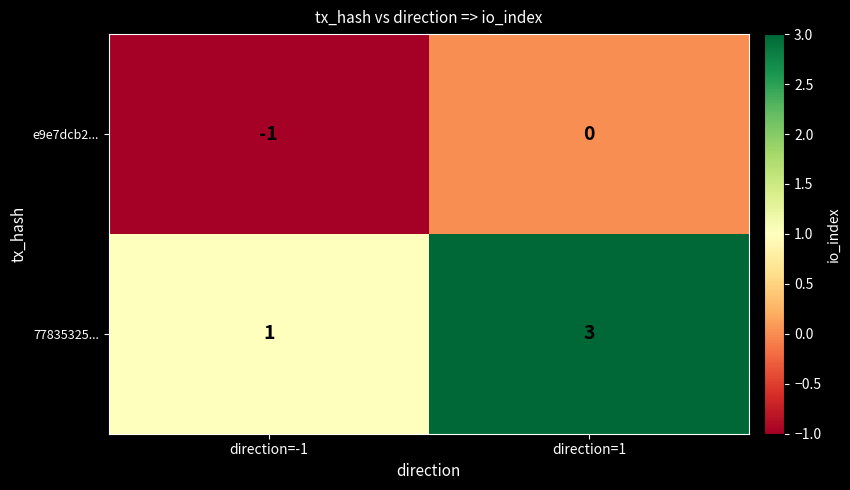

The 77835325... series shows 2 at direction=-1. True or false?

False